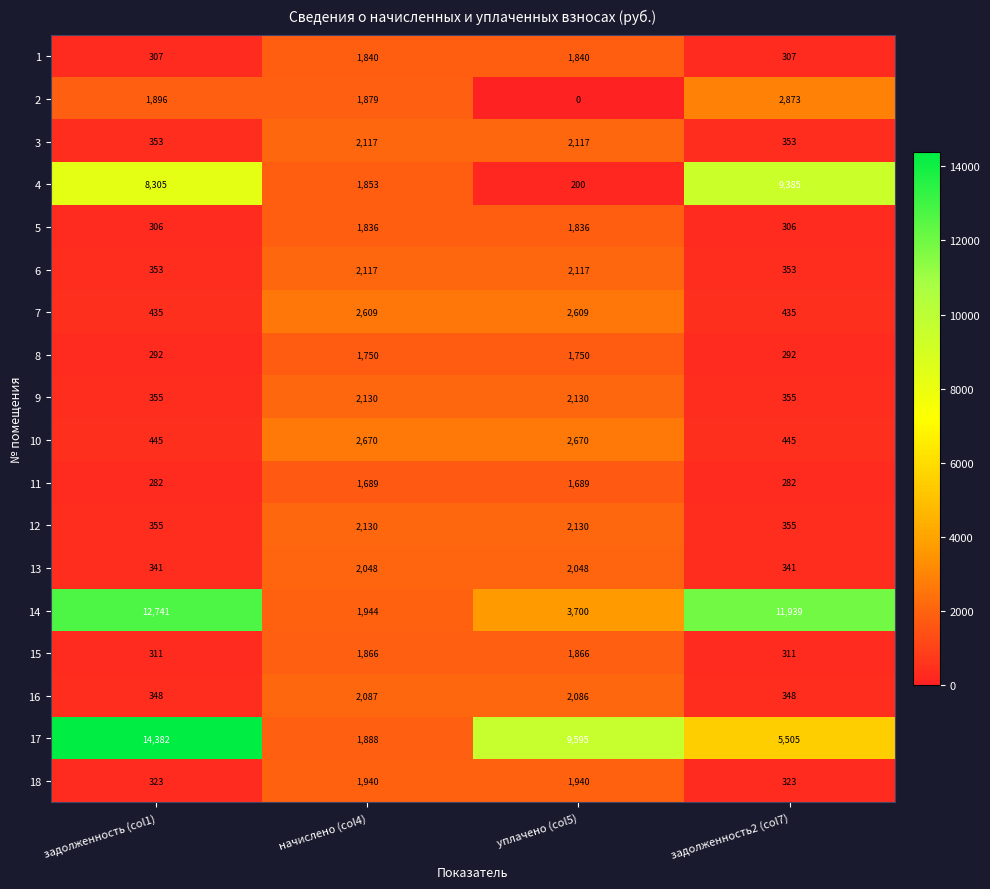

What is the difference between the second highest and second lowest values in the 4 series?

6452